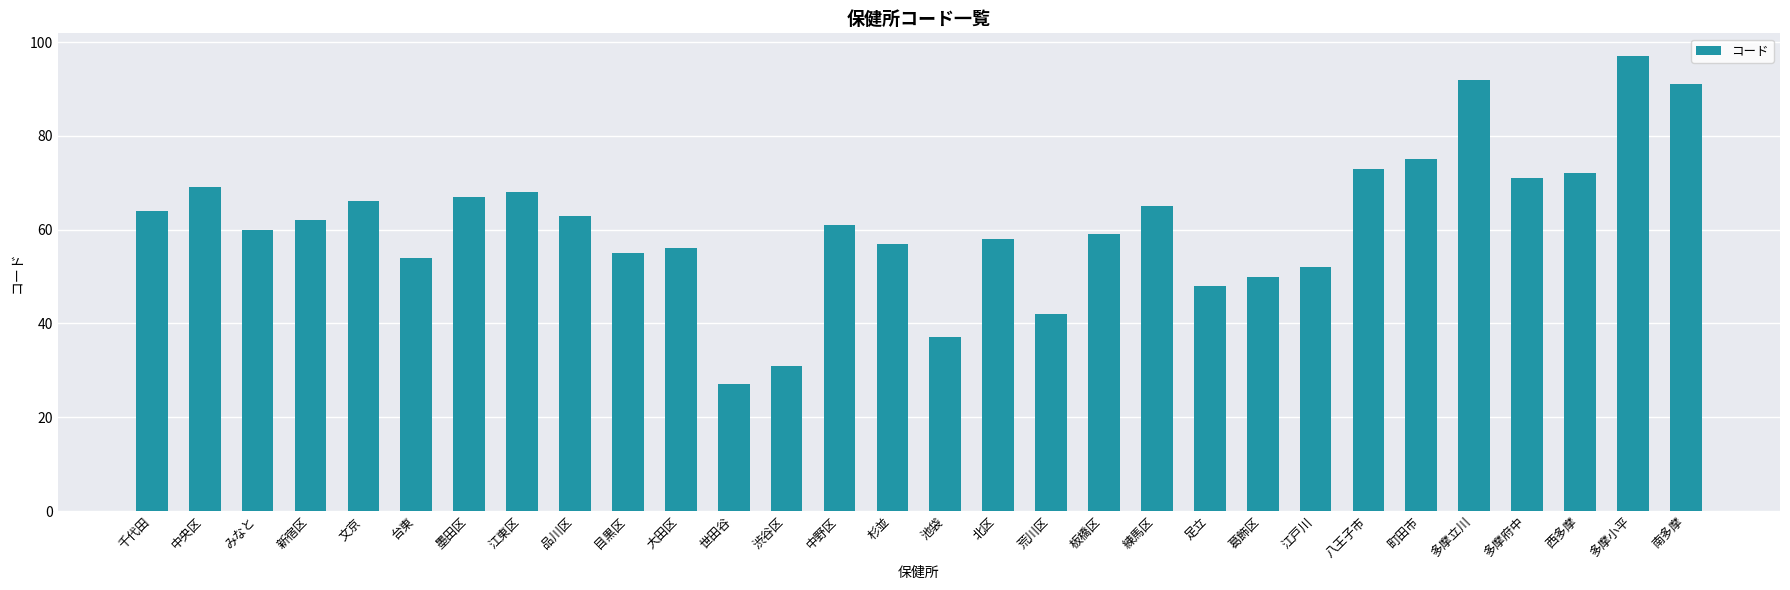

Which category has the highest value across all series?

多摩小平